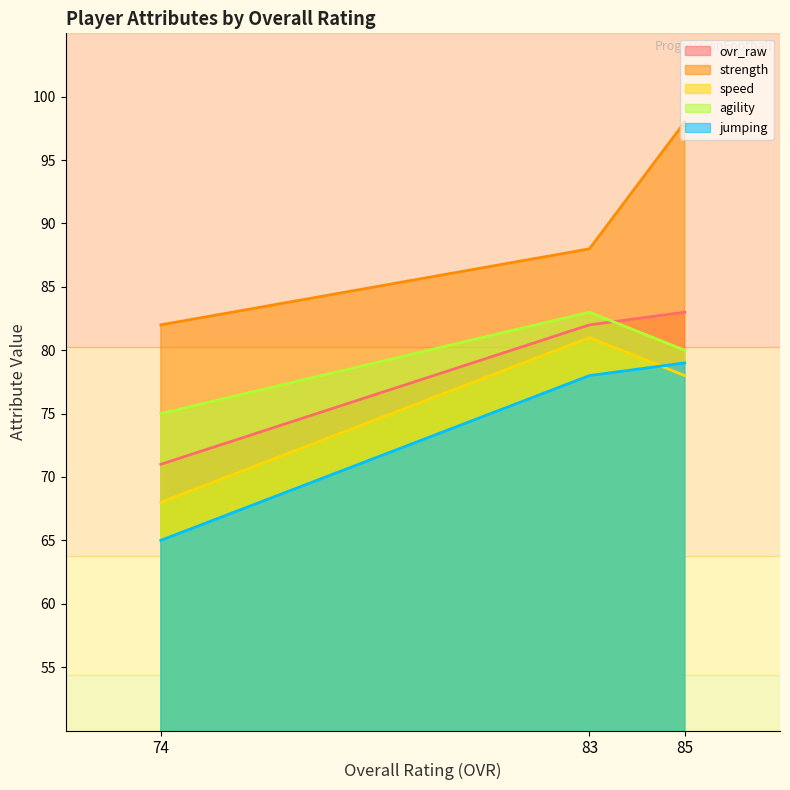

Reading left to right, what are all the values shown in this chart?

ovr_raw: Mazi Sowell (OVR 85)=83	Osa Ochoa (OVR 83)=82	Ethan Gibbs (OVR 74)=71
strength: Mazi Sowell (OVR 85)=98	Osa Ochoa (OVR 83)=88	Ethan Gibbs (OVR 74)=82
speed: Mazi Sowell (OVR 85)=78	Osa Ochoa (OVR 83)=81	Ethan Gibbs (OVR 74)=68
agility: Mazi Sowell (OVR 85)=80	Osa Ochoa (OVR 83)=83	Ethan Gibbs (OVR 74)=75
jumping: Mazi Sowell (OVR 85)=79	Osa Ochoa (OVR 83)=78	Ethan Gibbs (OVR 74)=65